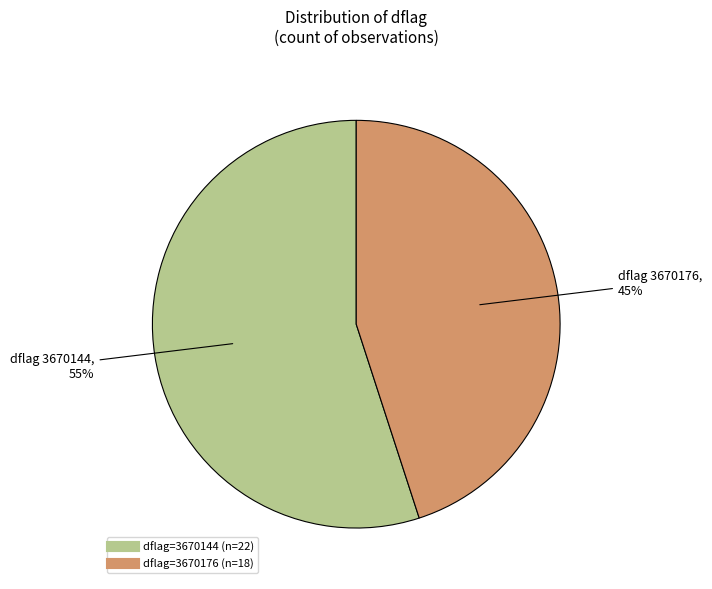

To the nearest percent, what is the average slice percentage?

50%